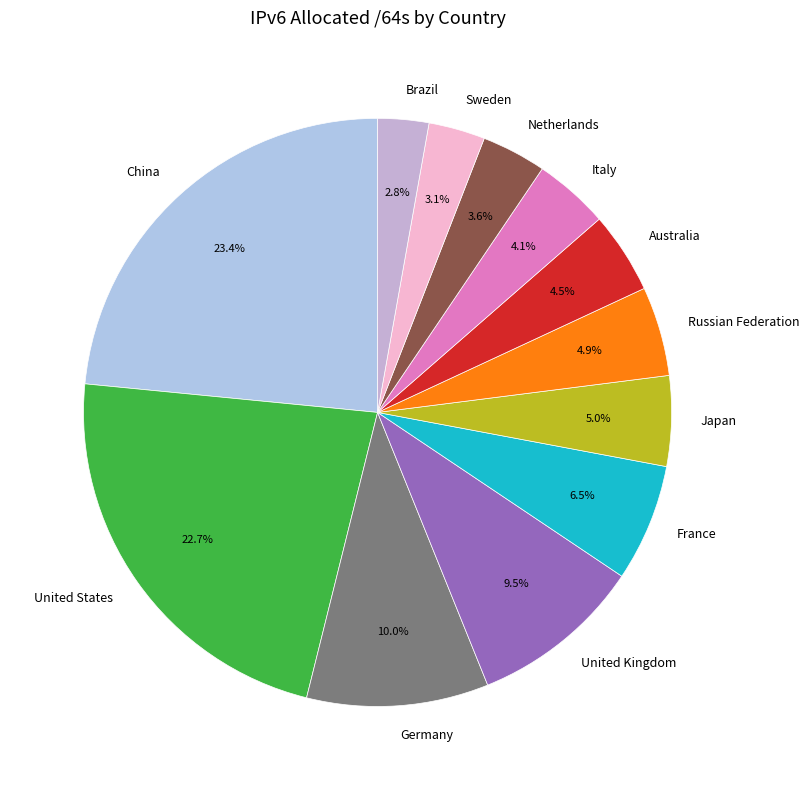

To the nearest percent, what percentage of the pie is Italy?

4%